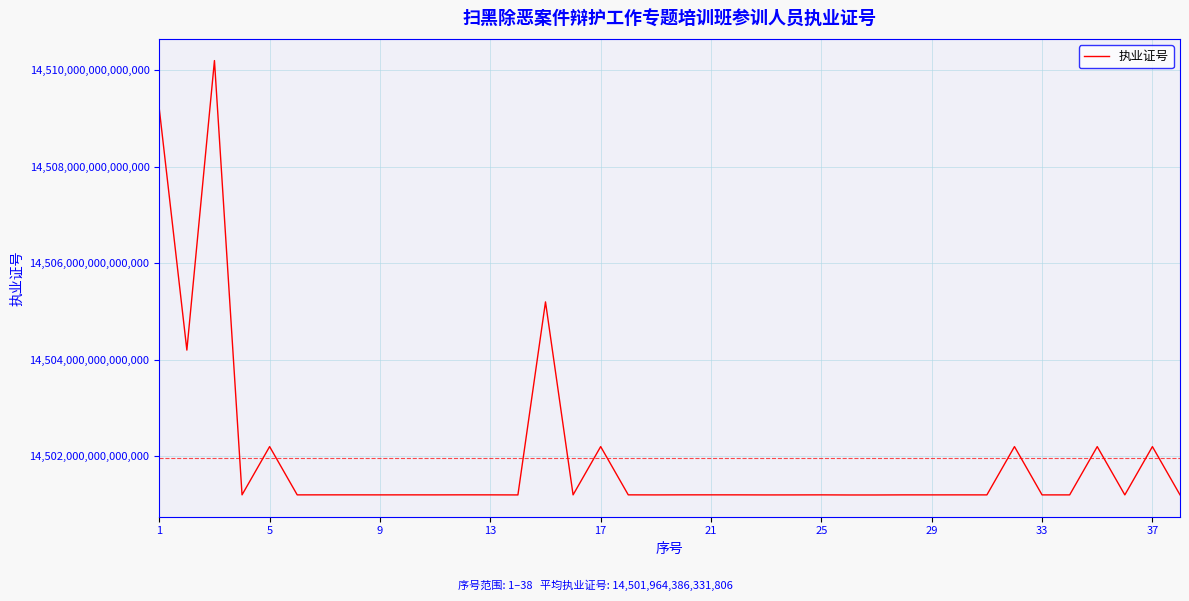

Does the chart display data point markers on the line(s)?

No